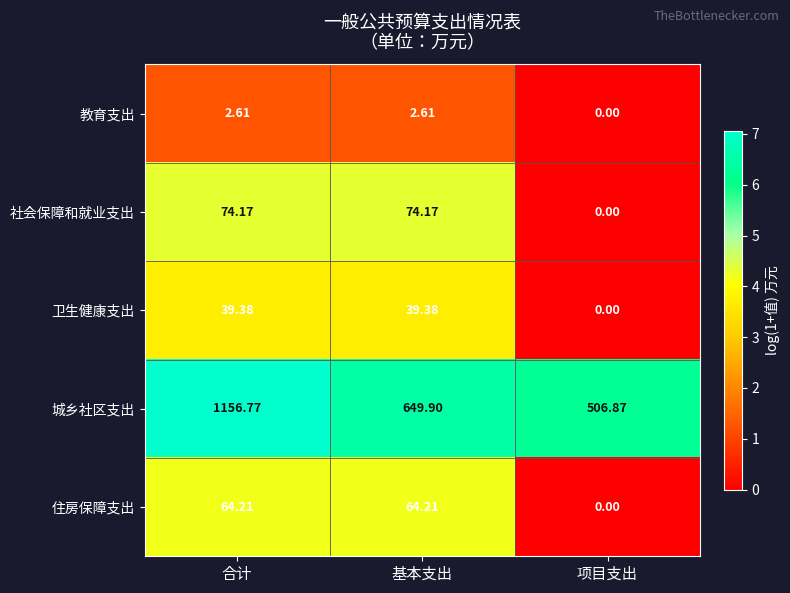

Which category has the highest value across all series?

合计